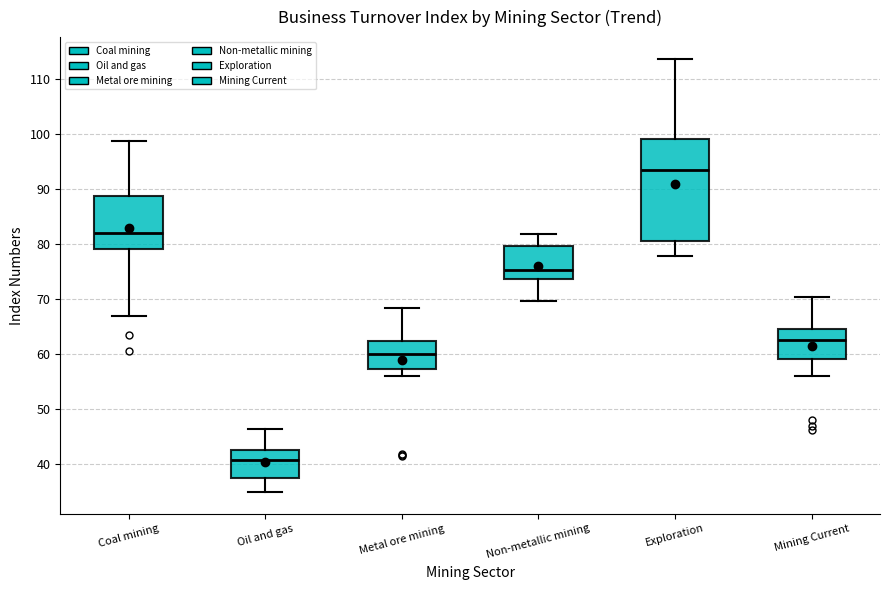

Which box's median line is the highest?

Exploration